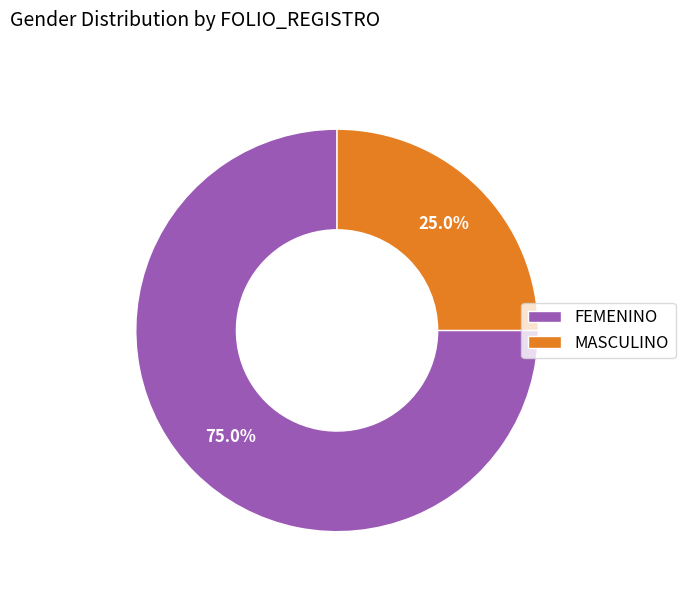

To the nearest percent, what is the combined percentage of MASCULINO and FEMENINO?

100%